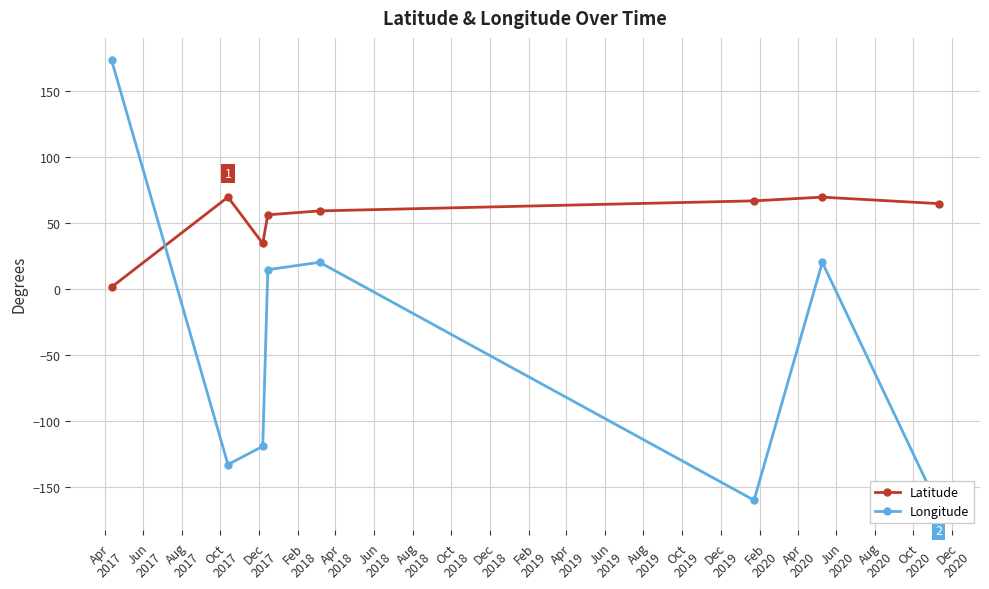

What is the maximum value for Latitude?

69.4